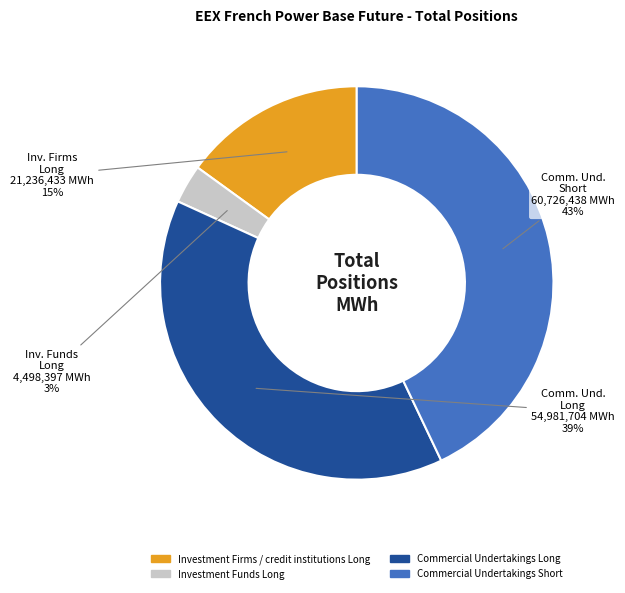

Which has a higher value, Investment Firms / credit institutions Long or Commercial Undertakings Long?

Commercial Undertakings Long